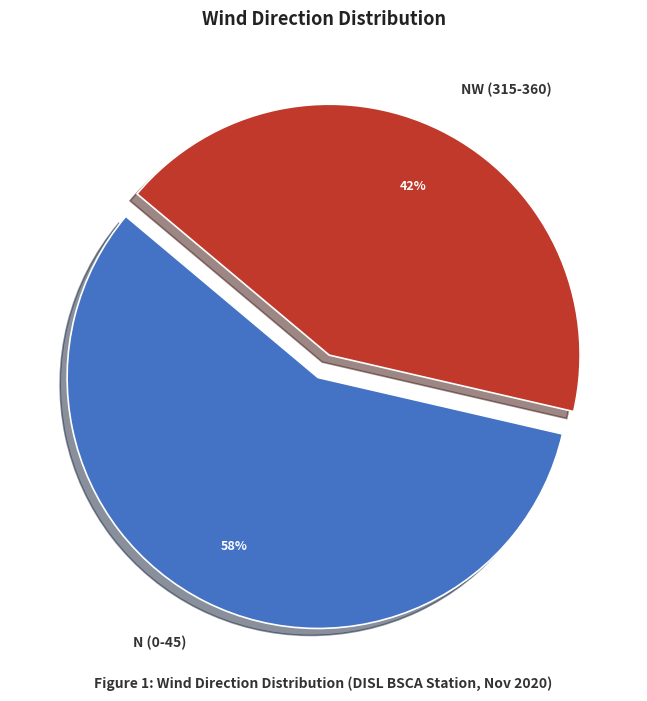

How many segments does this pie chart have?

2